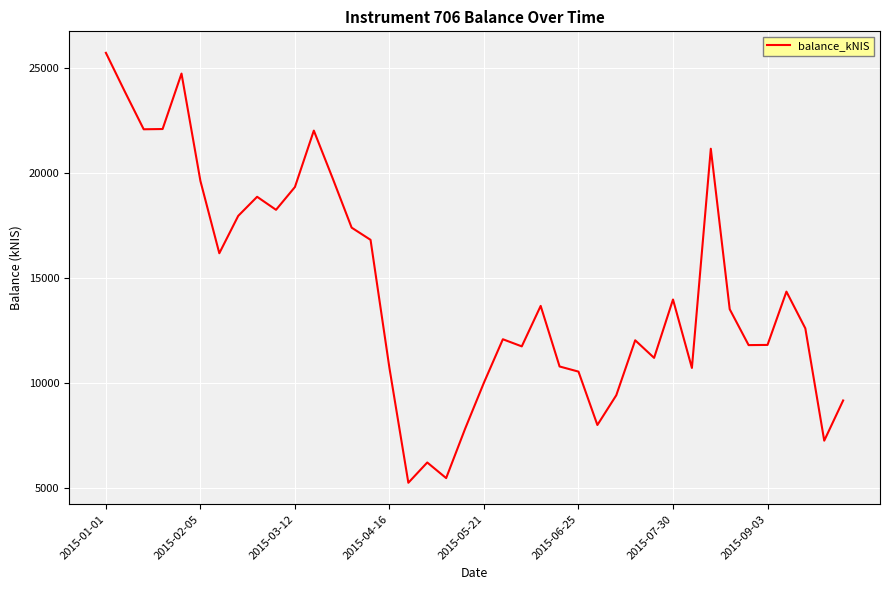

What is the greatest value displayed?

25744.3